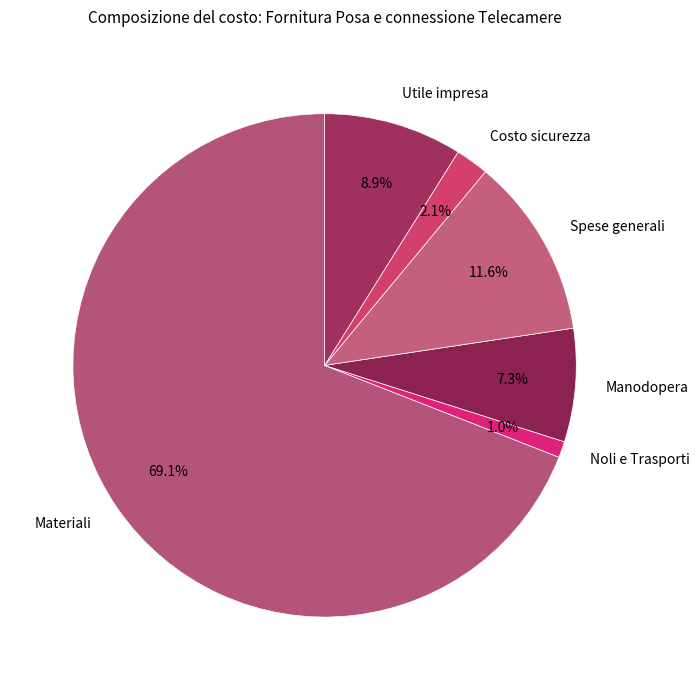

What is the majority slice?

Materiali